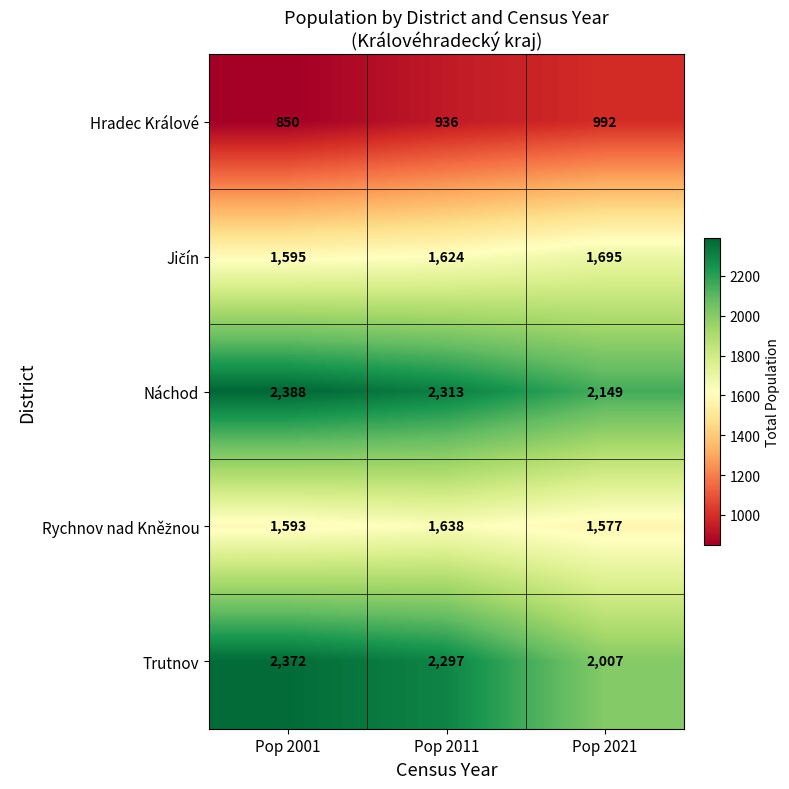

Count the number of data series in this chart.

5